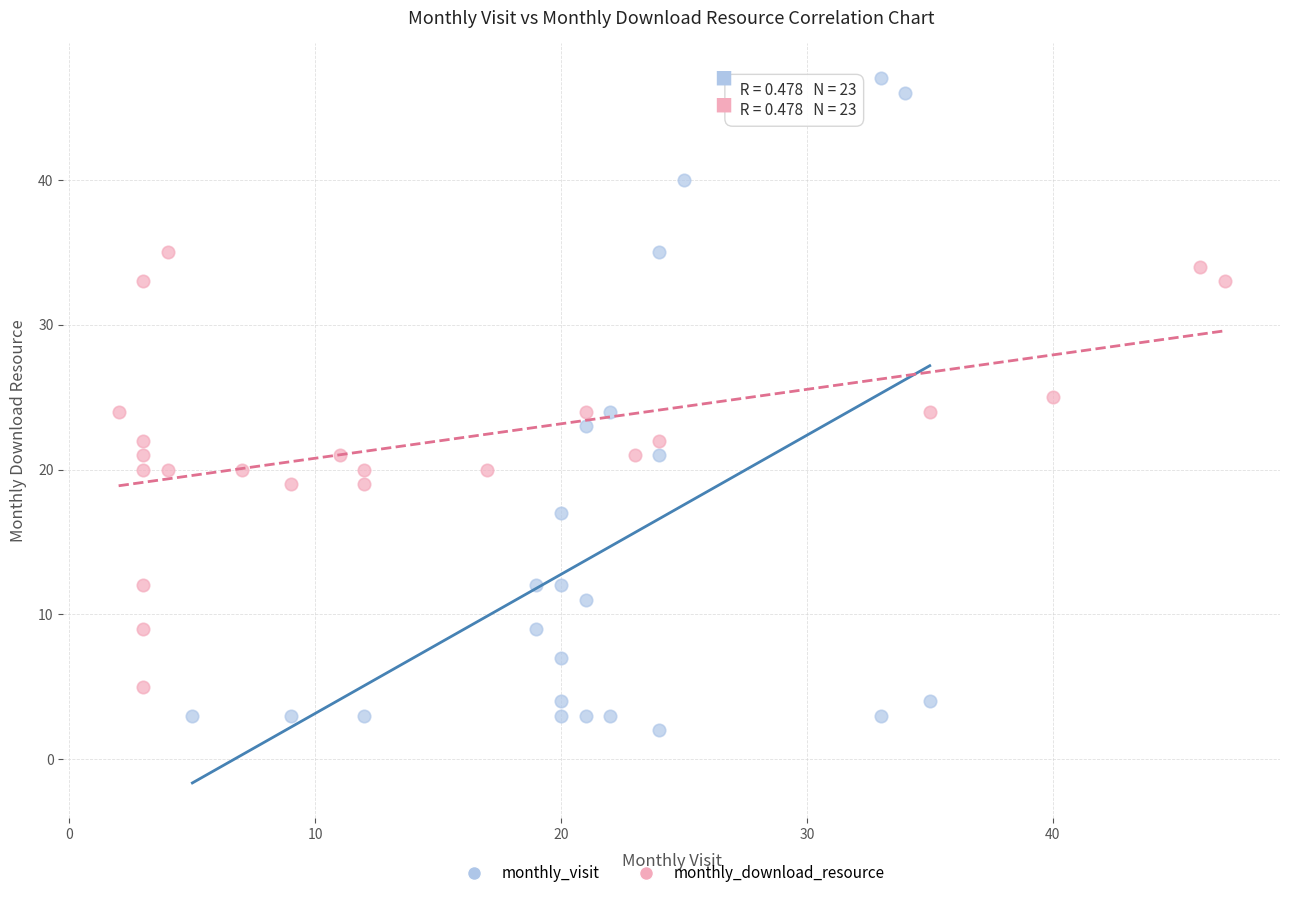

Which series contains the highest Y value?

monthly_visit